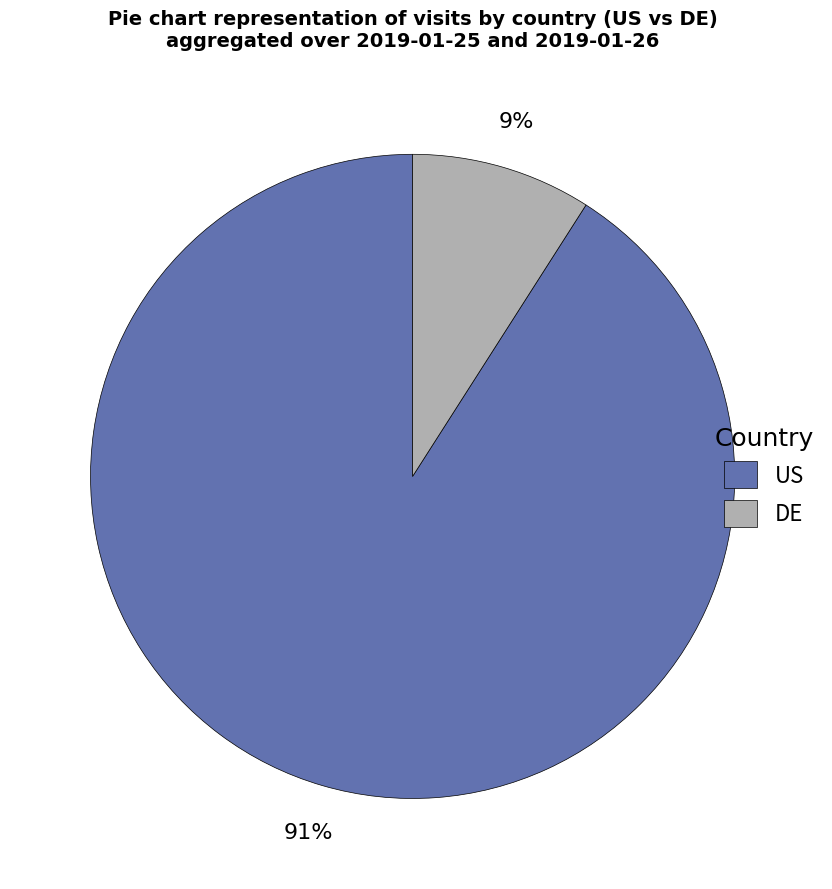

Is there a majority slice in this chart?

Yes